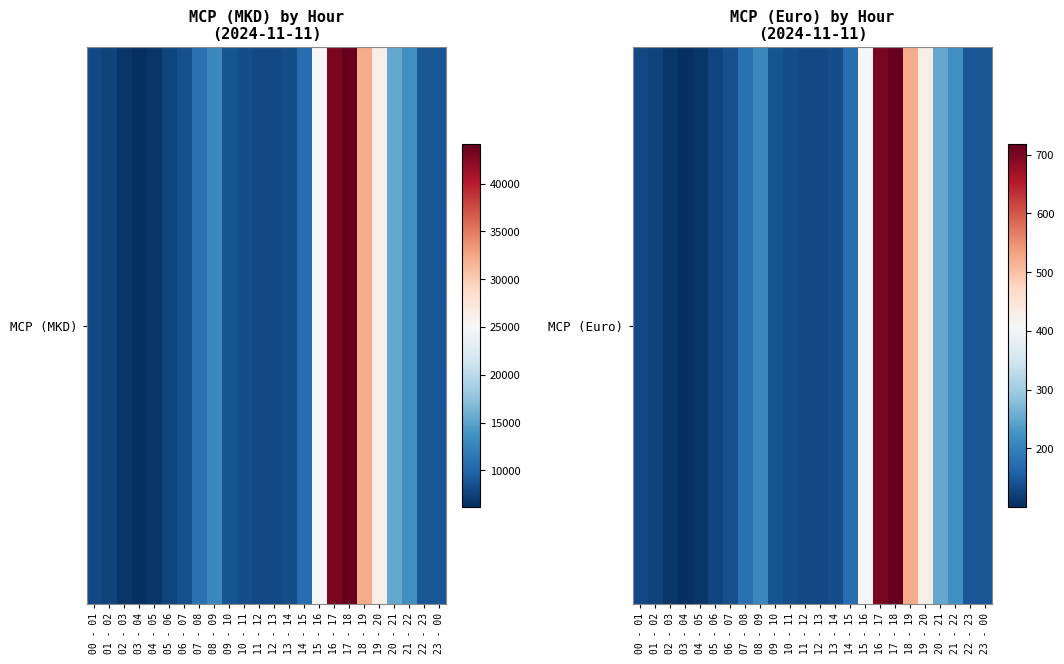

Reading right to left, extract all data points from this chart.

23 - 00=145.0	22 - 23=145.0	21 - 22=220.6	20 - 21=250.3	19 - 20=428.0	18 - 19=524.0	17 - 18=717.3	16 - 17=700.1	15 - 16=408.7	14 - 15=175.3	13 - 14=136.5	12 - 13=130.0	11 - 12=130.0	10 - 11=135.0	09 - 10=142.0	08 - 09=209.2	07 - 08=180.2	06 - 07=138.4	05 - 06=125.0	04 - 05=109.0	03 - 04=100.8	02 - 03=109.0	01 - 02=124.2	00 - 01=130.0